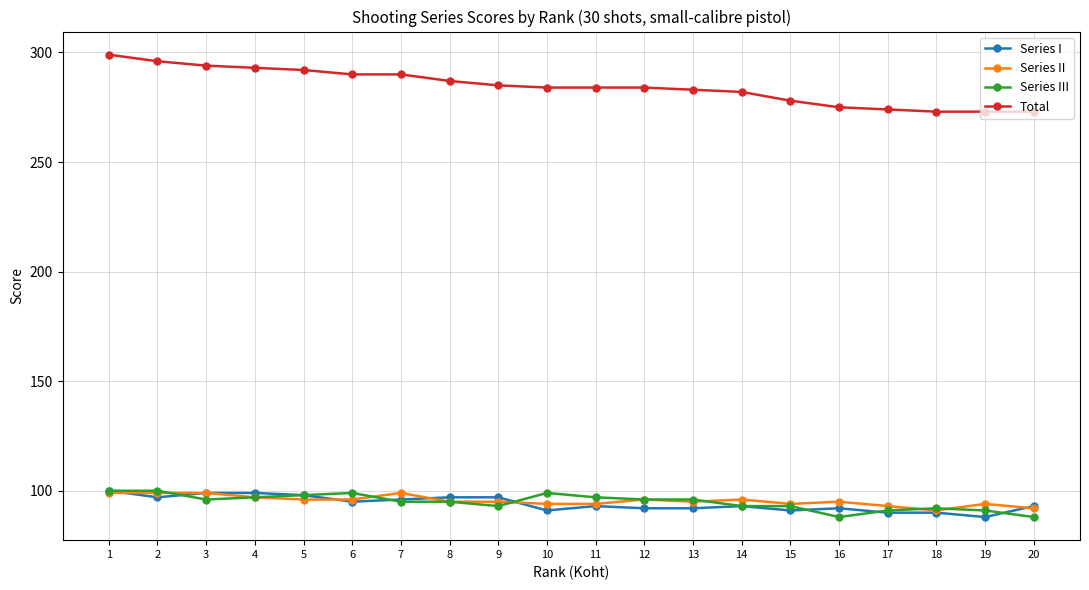

Which series has the widest spread of values?

Total